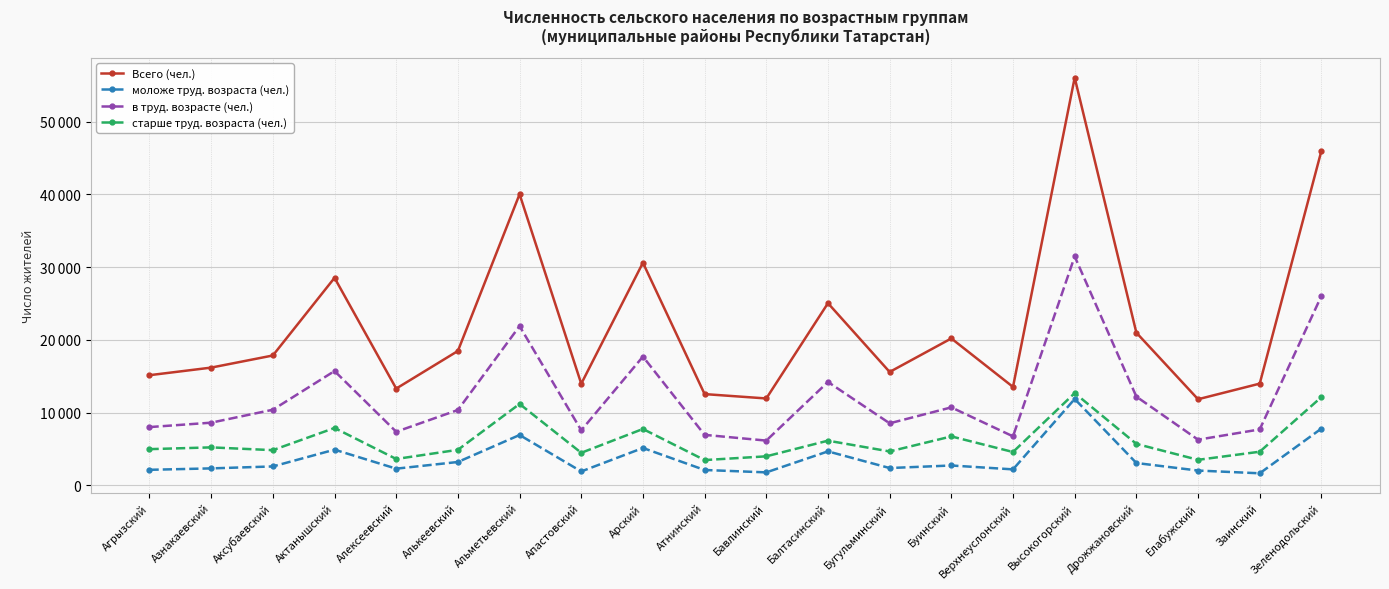

True or false: в труд. возрасте (чел.) has more than 0 interior local peaks.

True